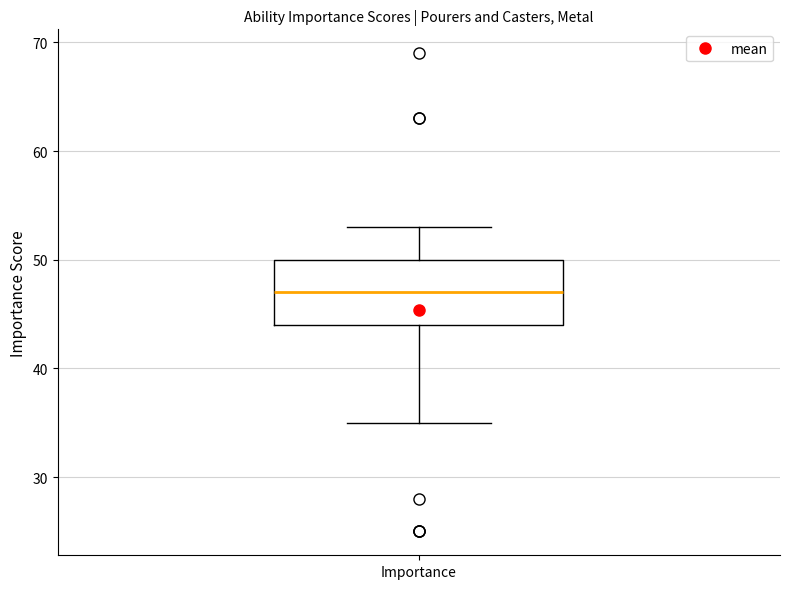

Transcribe this box plot: give where the median line is, the range the box spans, and where the two whiskers end, as read against the y-axis. The values are not printed on the chart, so give them approximately, as read against the axis.

median 47, box 44 to 50, whiskers 35 to 53